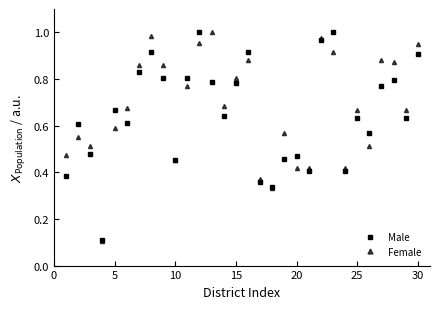

At how many categories does at least one series exceed 0?

30